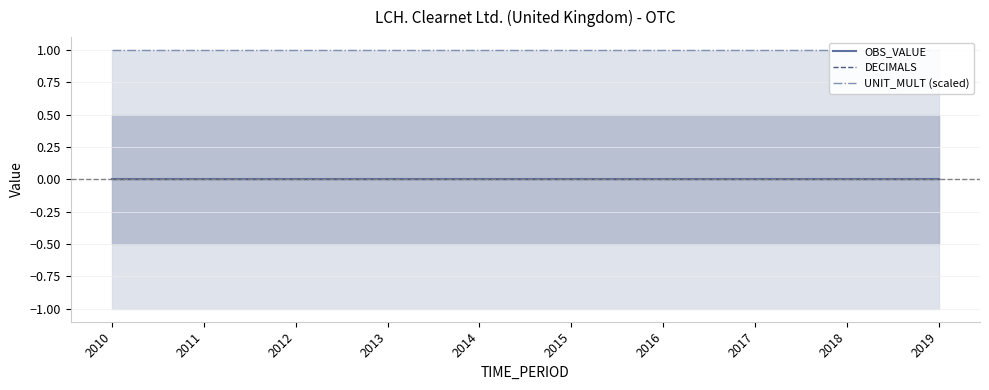

What is the maximum value shown in the chart?

1